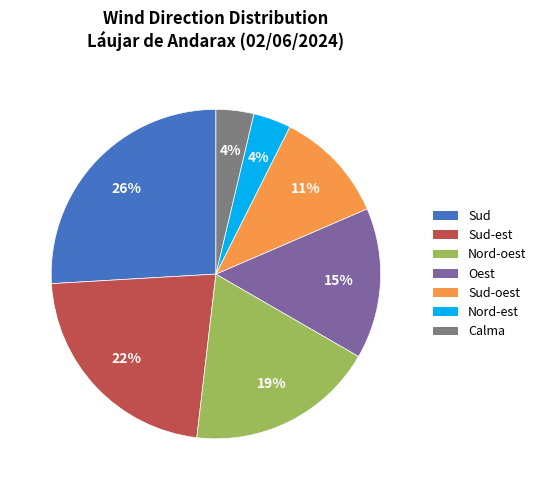

To the nearest percent, what is the difference between the largest and smallest slice percentages?

22%